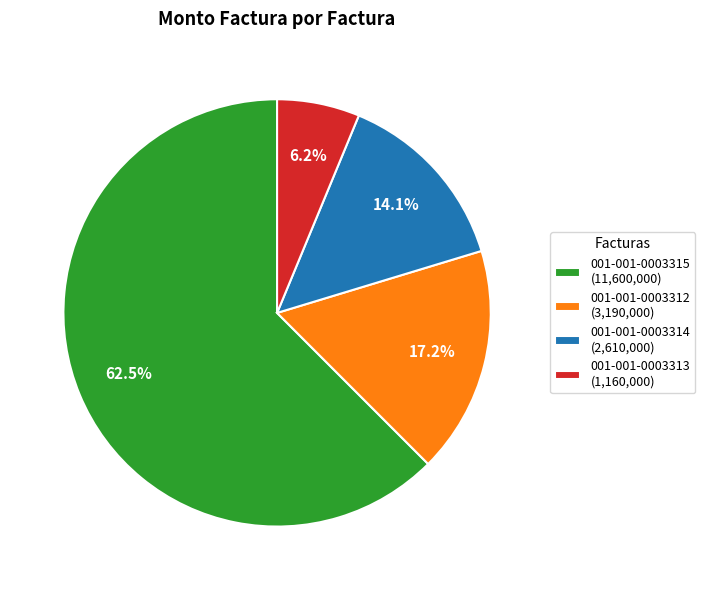

Is there any slice that represents more than half of the pie?

Yes